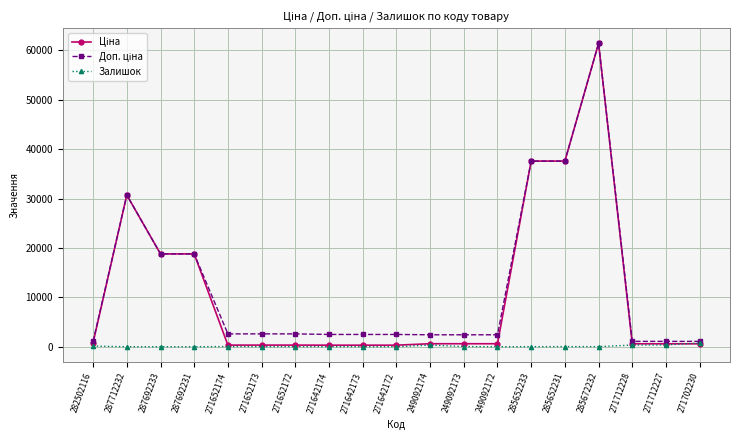

At how many categories does at least one series exceed 33317?

3